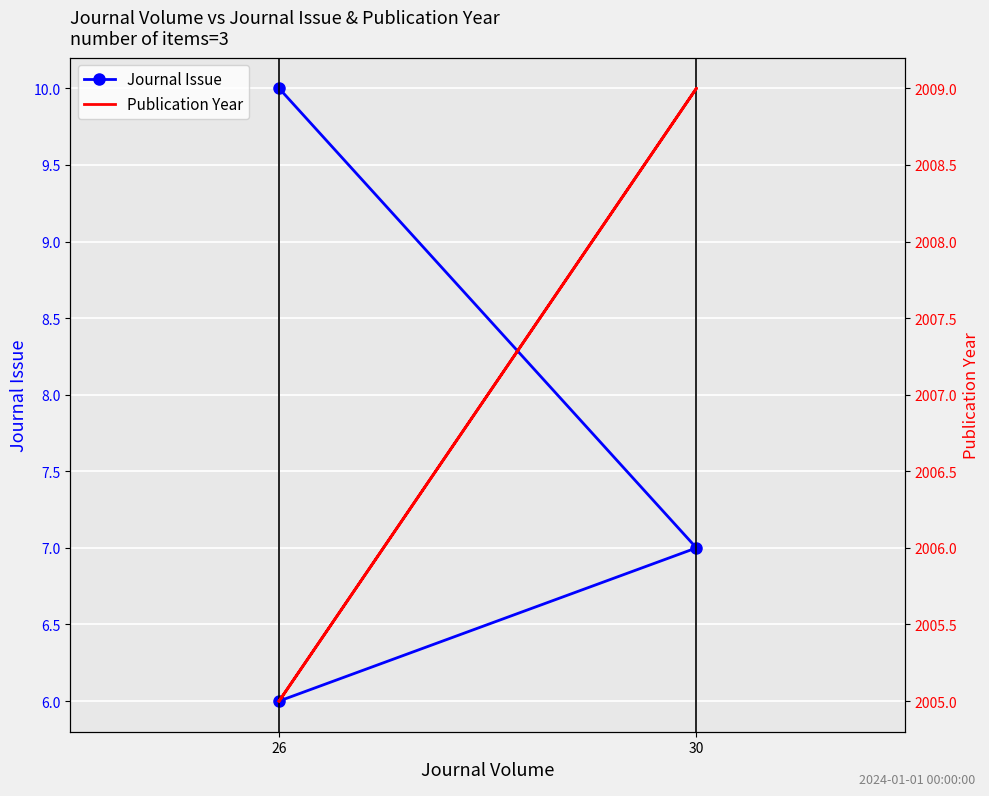

At which label is Journal Issue closest to 8?

30